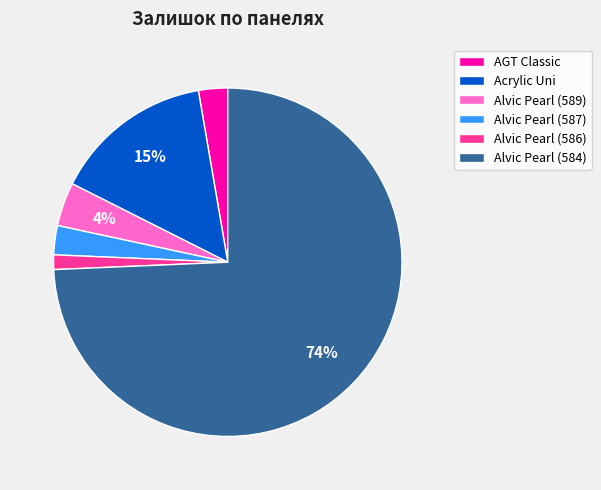

How many slices are in this pie chart?

6